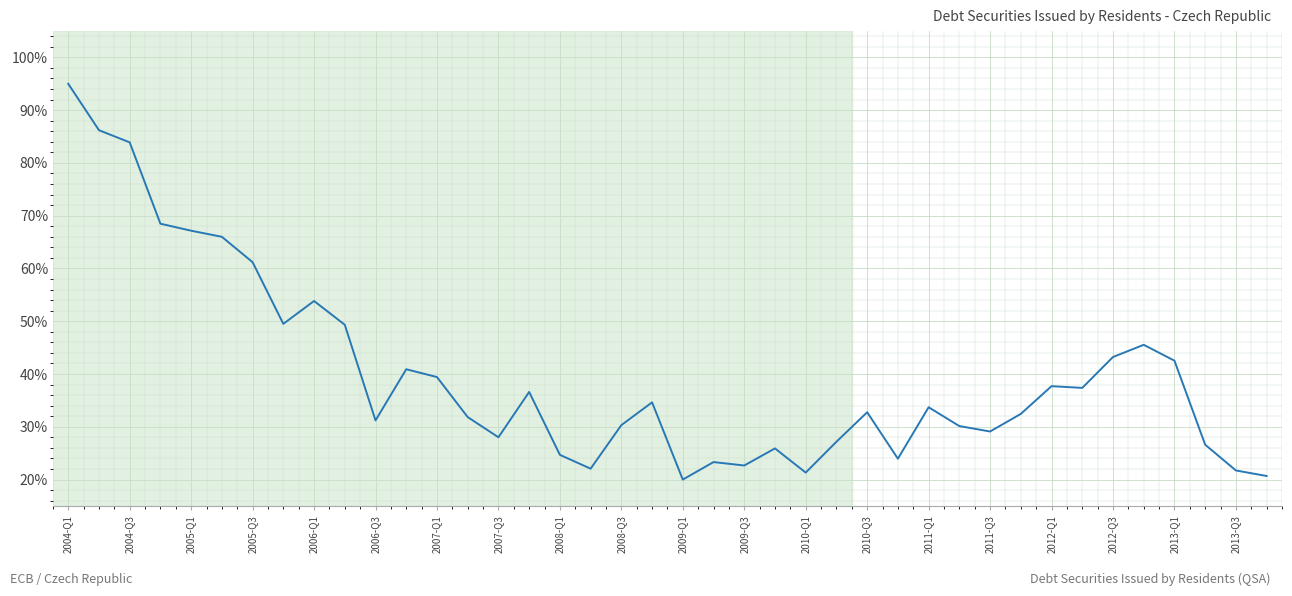

What is the minimum value shown in the chart?

20.0